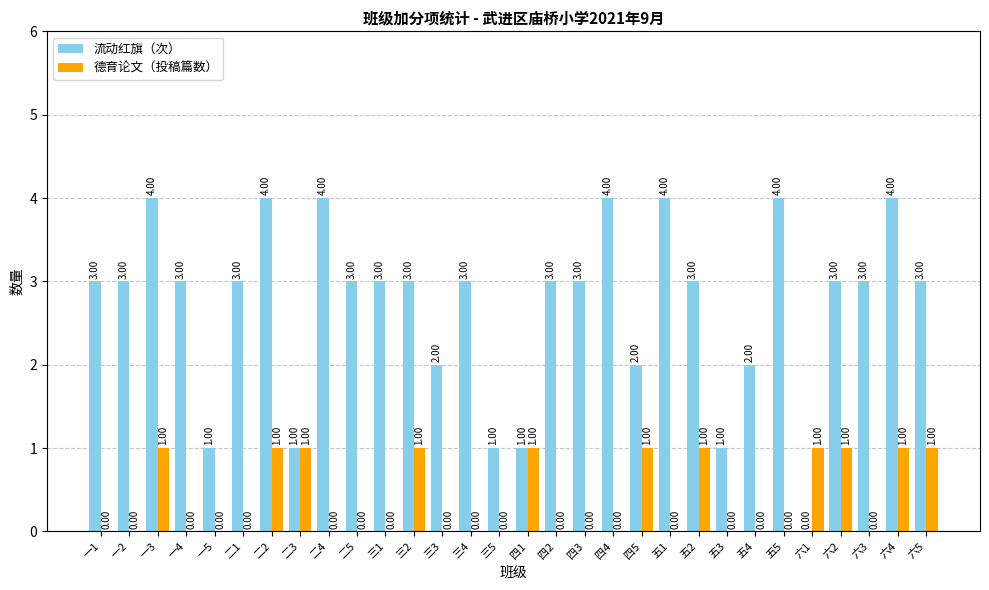

What is the sum of all 流动红旗（次） values?

81